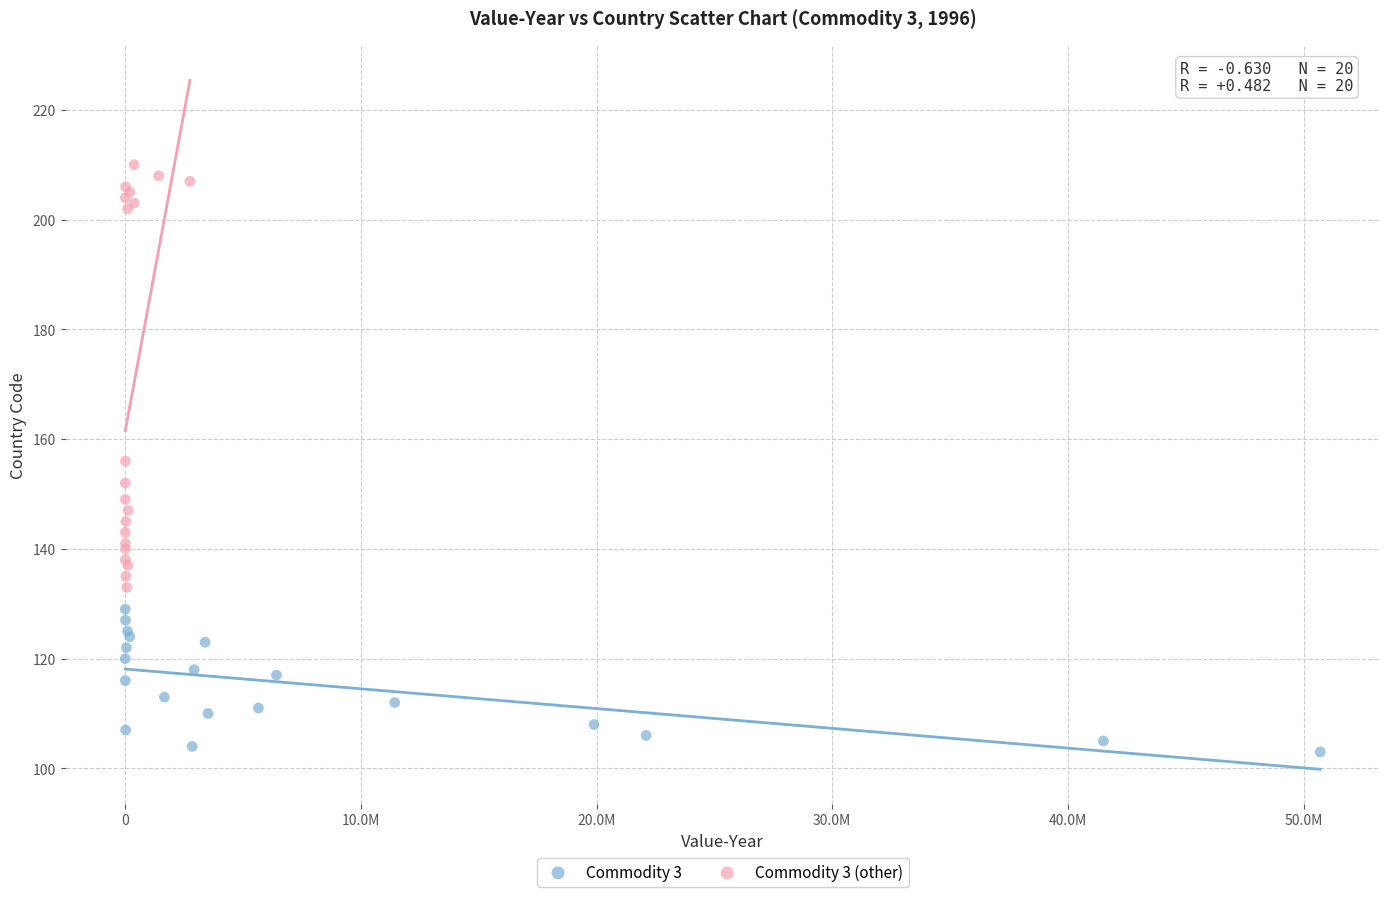

Which series has the largest Y range (max minus min)?

Commodity 3 (other)